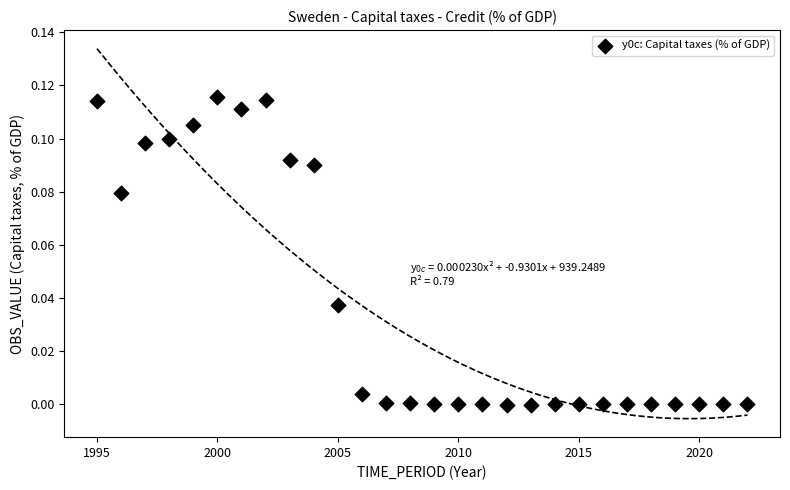

What is the range of X values (max minus min)?

27.0